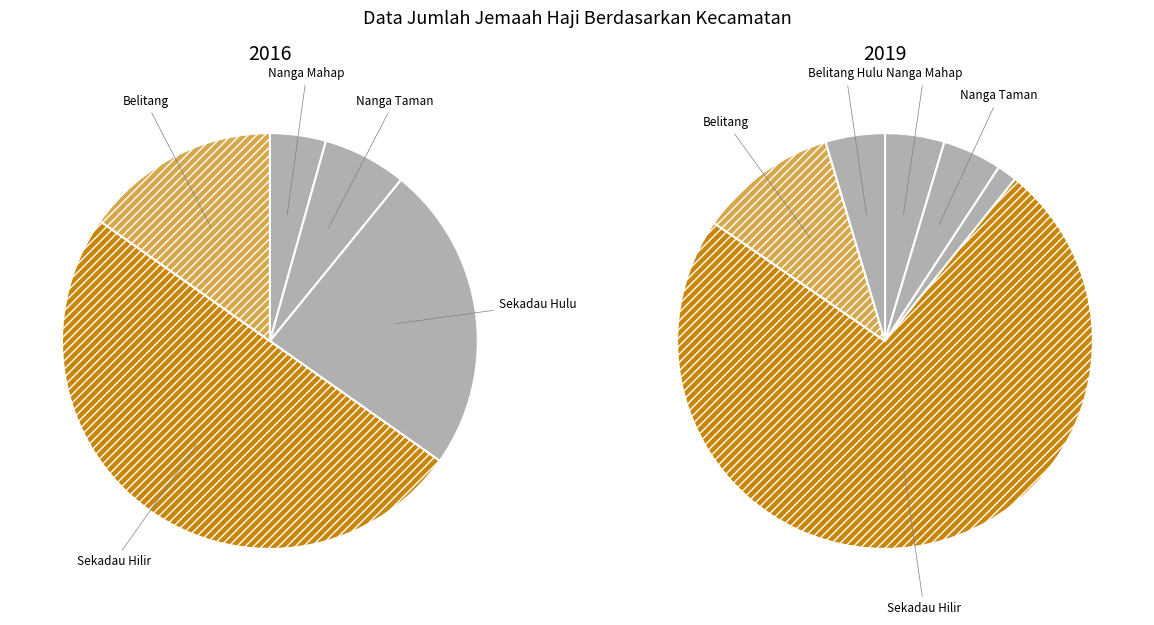

True or false: 2 accounts for 11% of the total.

False